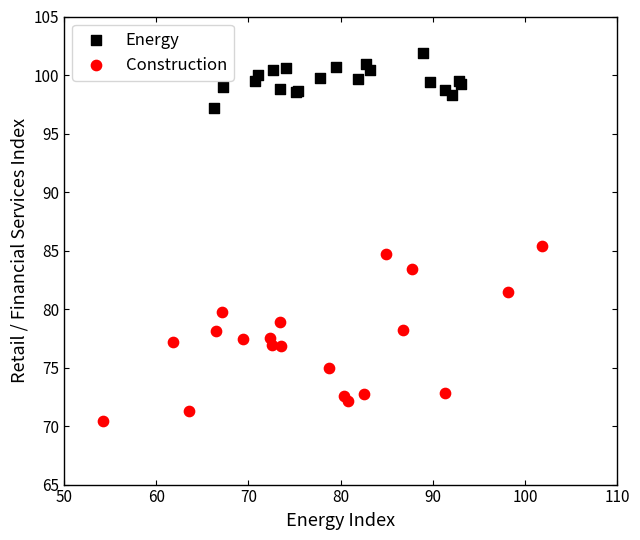

Which series contains the lowest Y value?

Construction